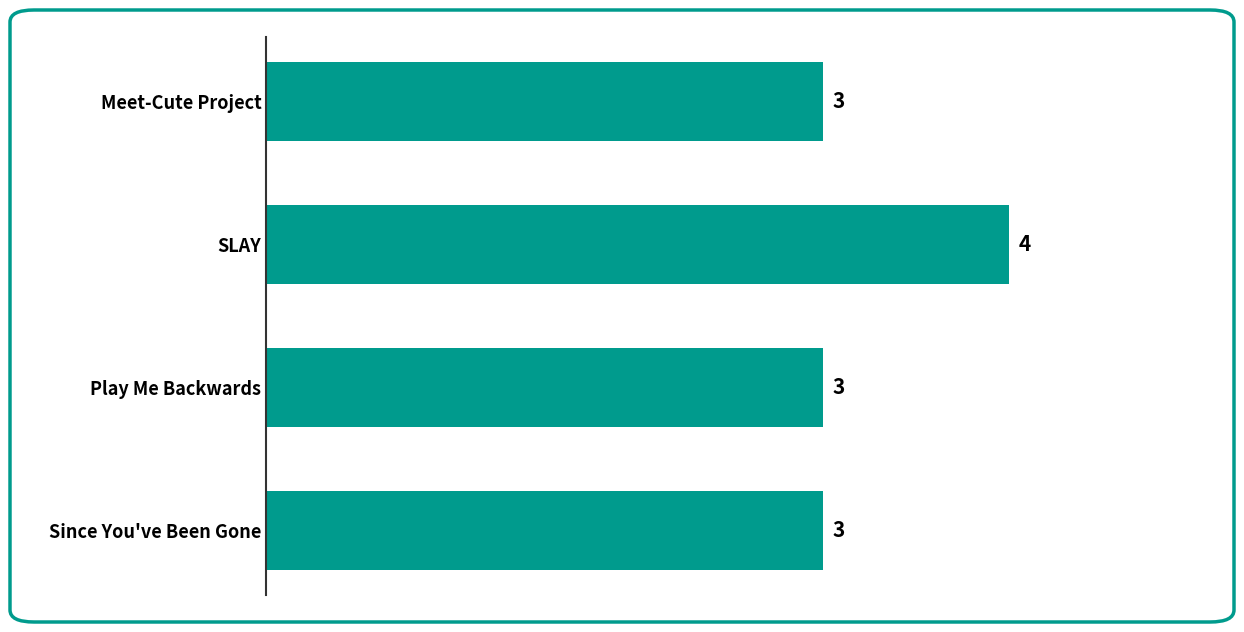

Which has a higher value, SLAY or Play Me Backwards?

SLAY